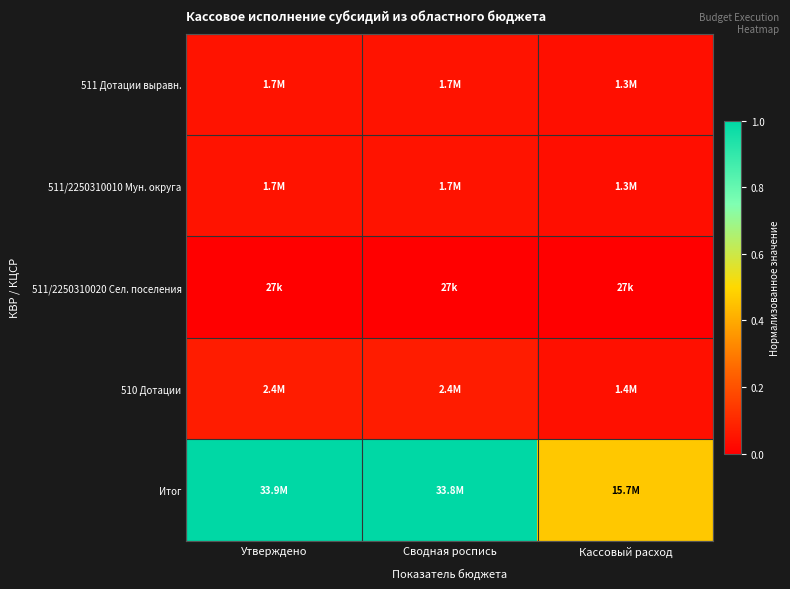

Reading right to left, extract all data points from this chart.

511 Дотации выравн.: Кассовый расход=0.0	Сводная роспись=0.0	Утверждено=0.0
511/2250310010 Мун. округа: Кассовый расход=0.0	Сводная роспись=0.0	Утверждено=0.0
511/2250310020 Сел. поселения: Кассовый расход=0.0	Сводная роспись=0.0	Утверждено=0.0
510 Дотации: Кассовый расход=0.0	Сводная роспись=0.1	Утверждено=0.1
Итог: Кассовый расход=0.5	Сводная роспись=1.0	Утверждено=1.0